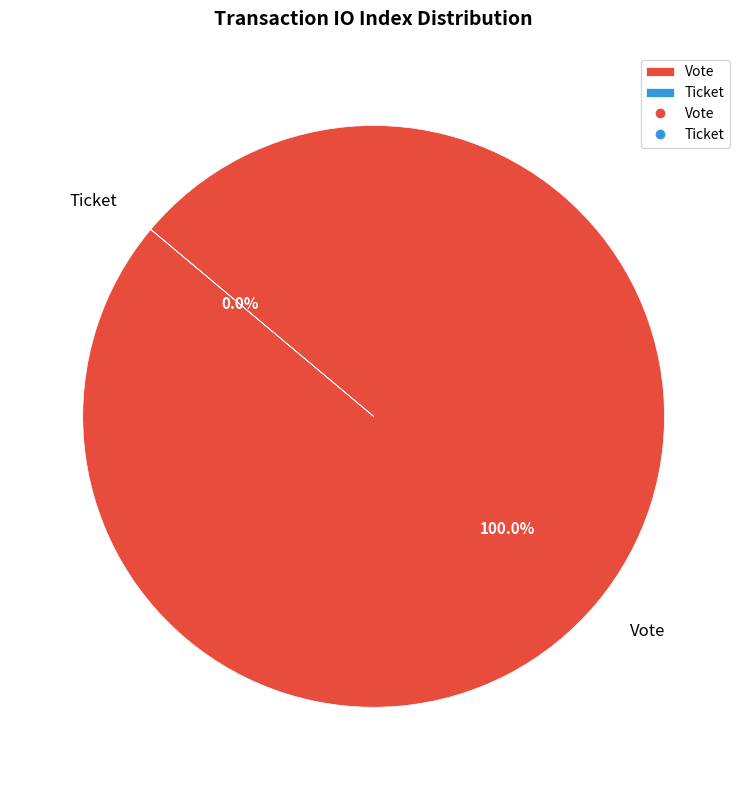

What is the largest slice in the pie chart?

Vote